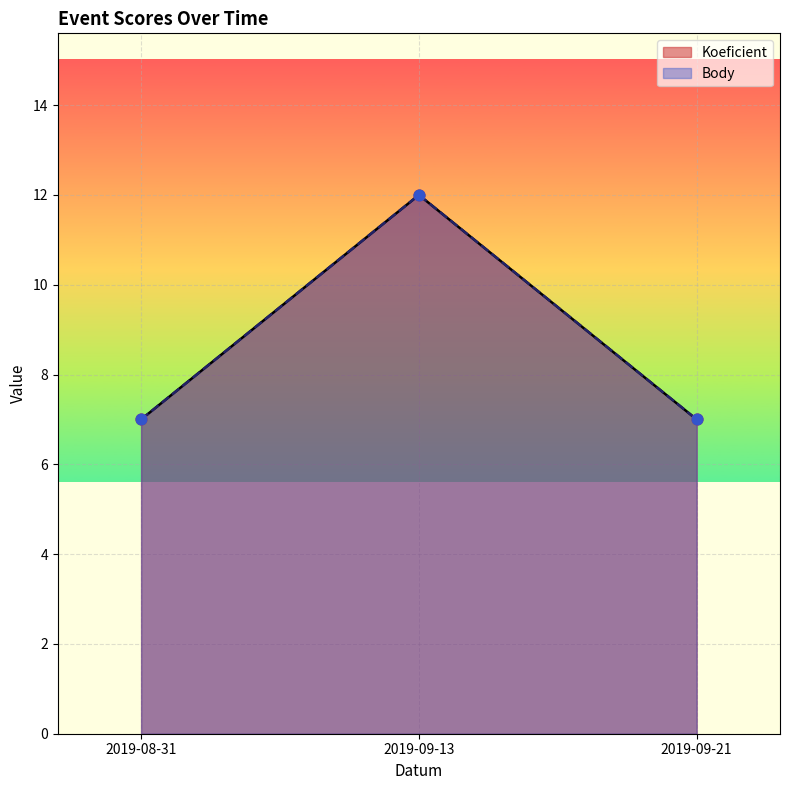

Which series has the largest total across all categories?

Koeficient